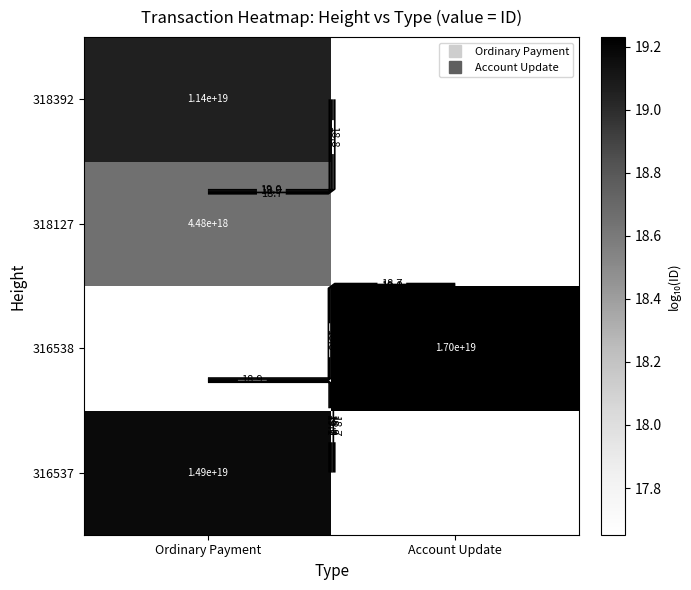

What is the difference between the highest and lowest values at Ordinary Payment?

0.5